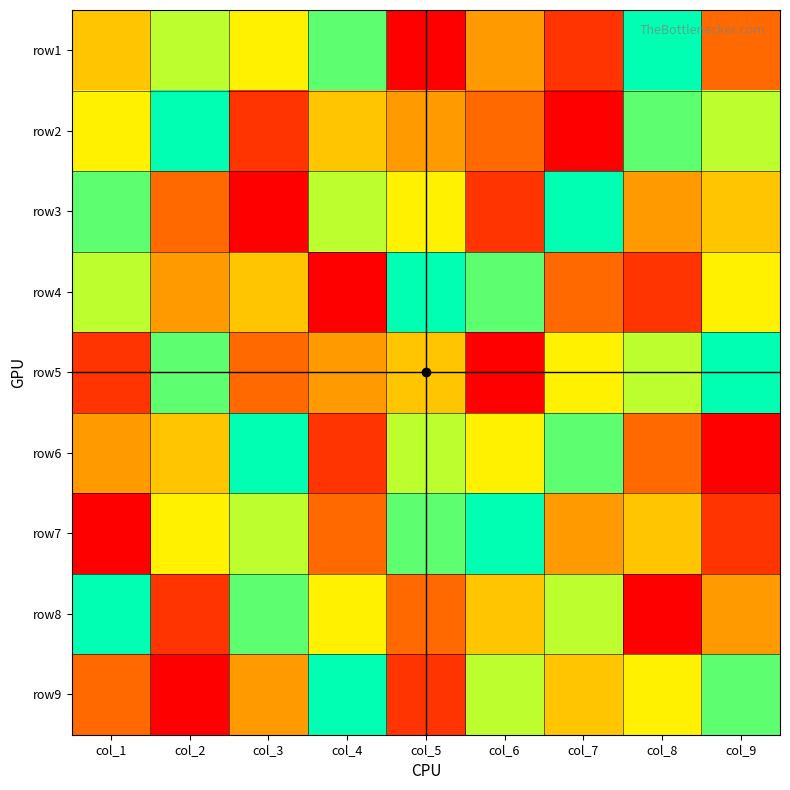

List the series in order of their peak value, lowest first.

row1, row2, row3, row4, row5, row6, row7, row8, row9